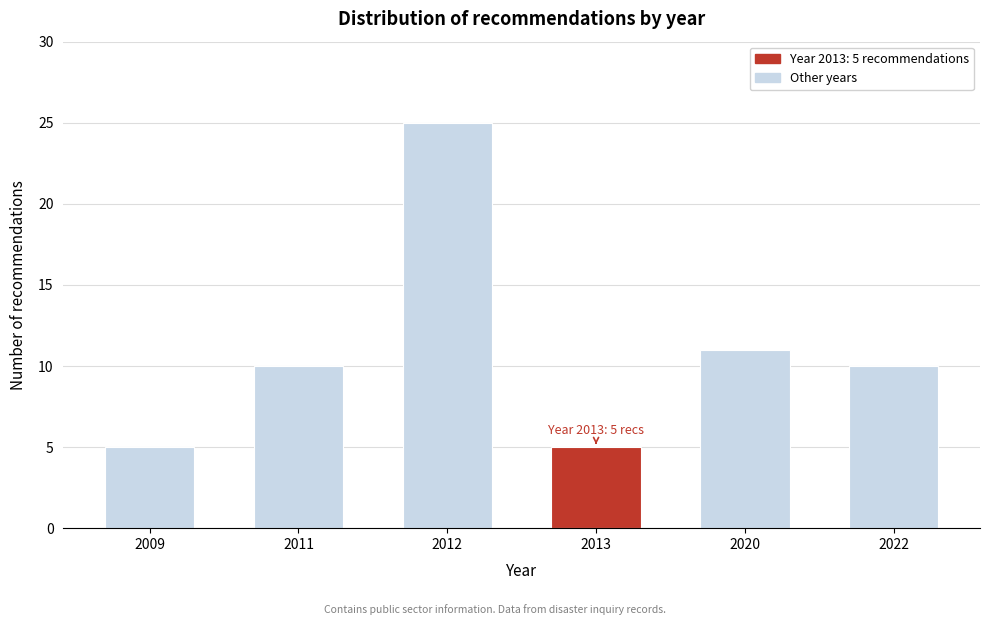

Reading left to right, transcribe all the data shown in this chart.

2009=5	2011=10	2012=25	2013=5	2020=11	2022=10